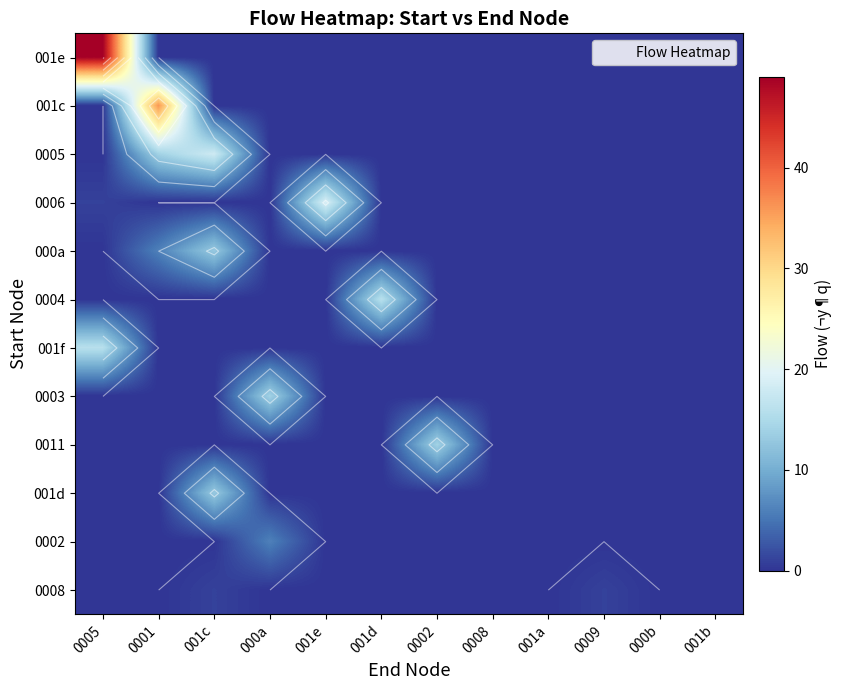

At which category does the chart reach its peak across all series?

0005